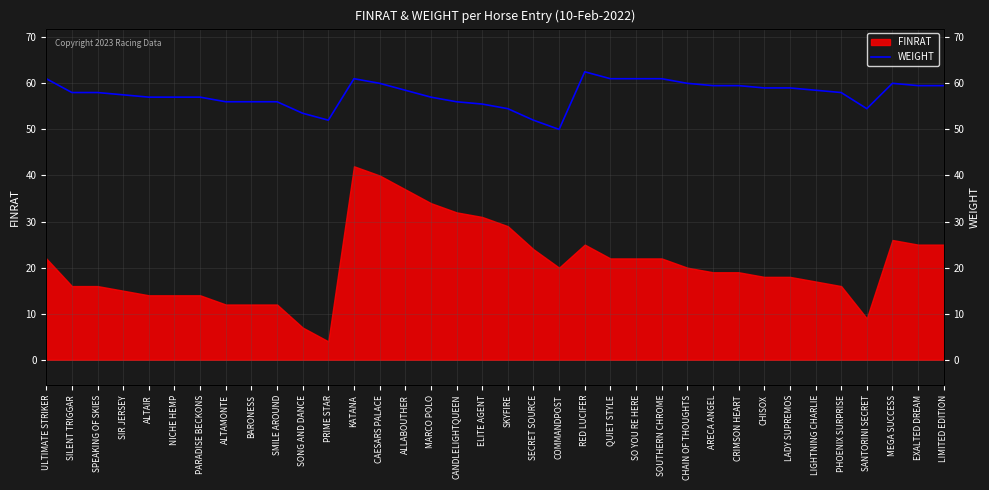

Which has a higher value, COMMANDPOST or KATANA?

KATANA